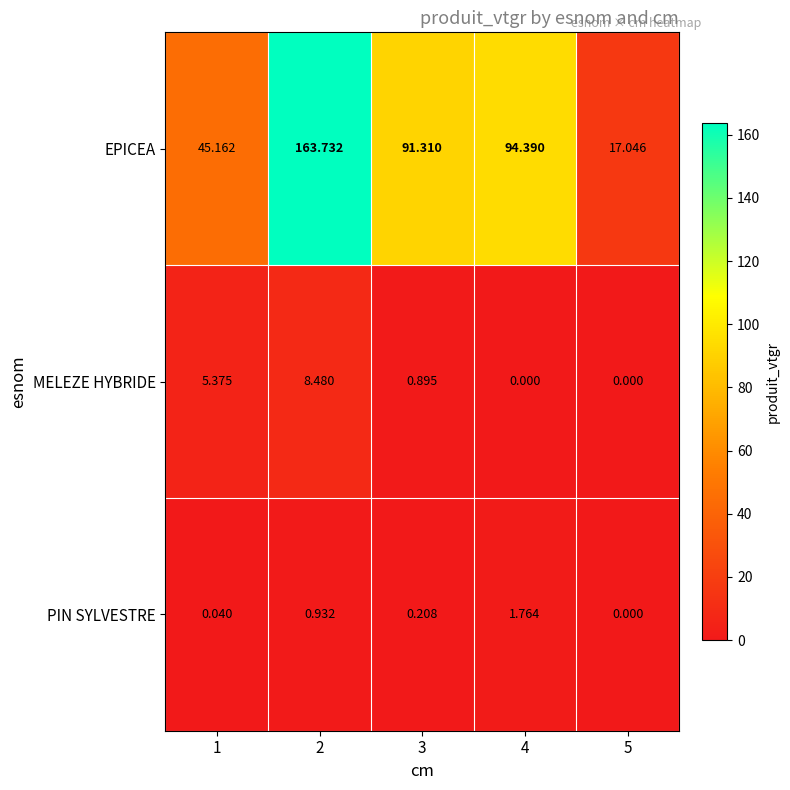

Is the value of MELEZE HYBRIDE at 1 greater than the value of PIN SYLVESTRE at 2?

Yes